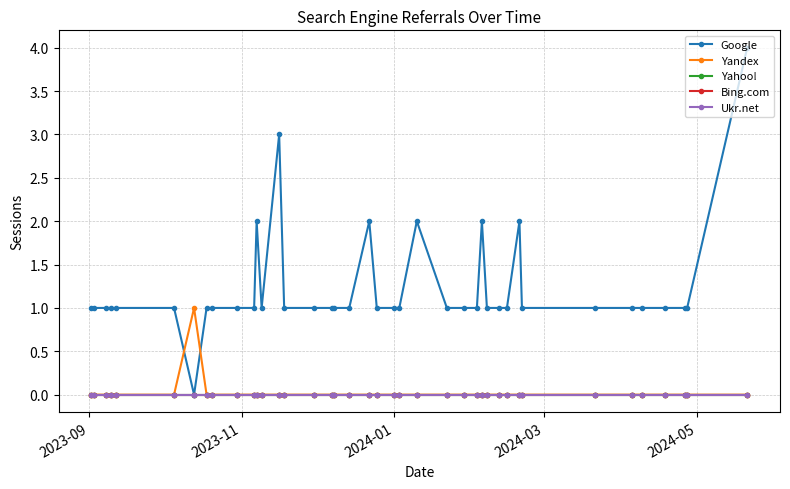

True or false: Yahoo! and Google intersect in this chart.

False